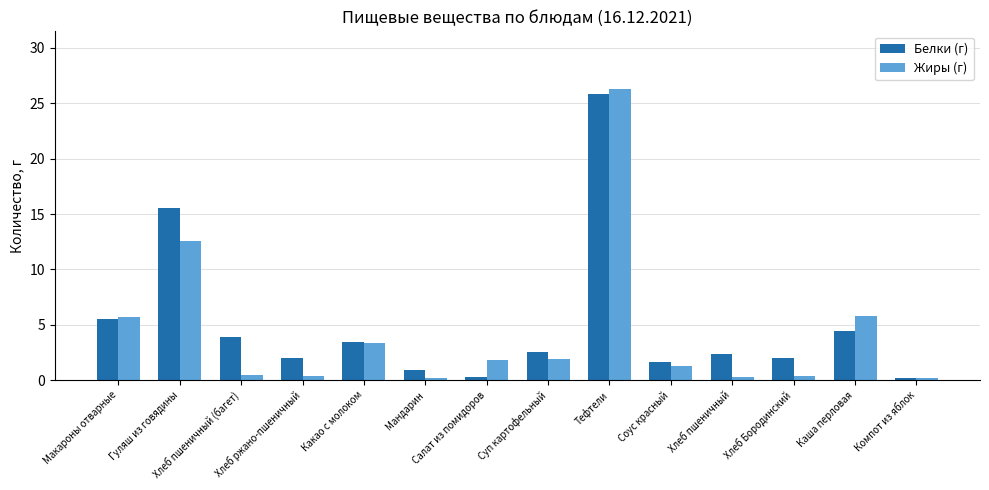

Which series has the largest range (max minus min)?

Жиры (г)